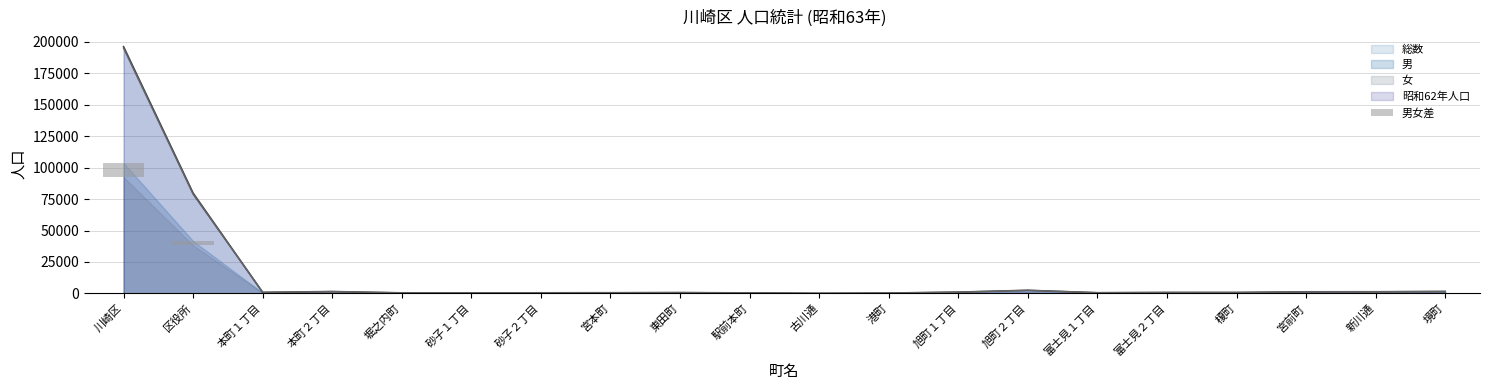

What is the sum of the values at 古川通 and 境町?

75